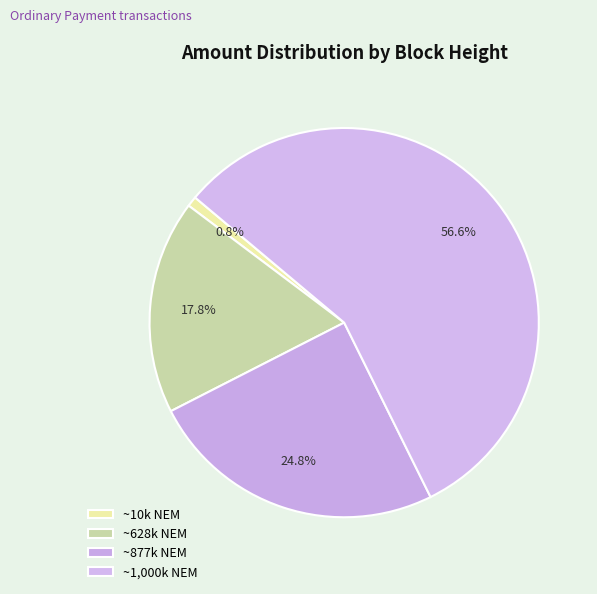

Which slice is the largest?

~1,000k NEM